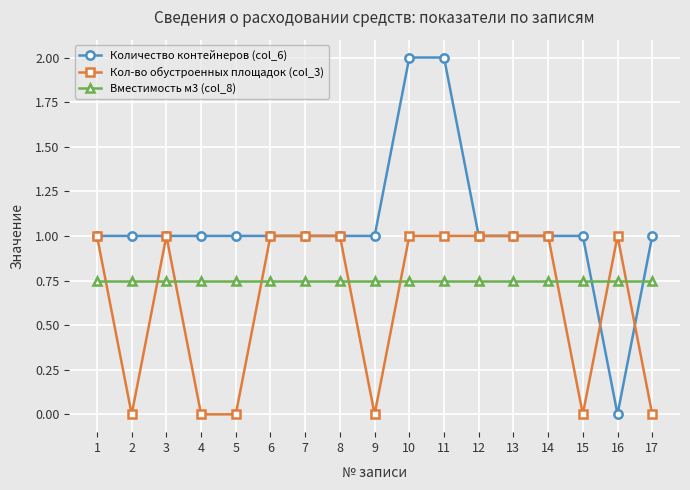

What is the approximate value of Количество контейнеров (col_6) at 6?

1.0